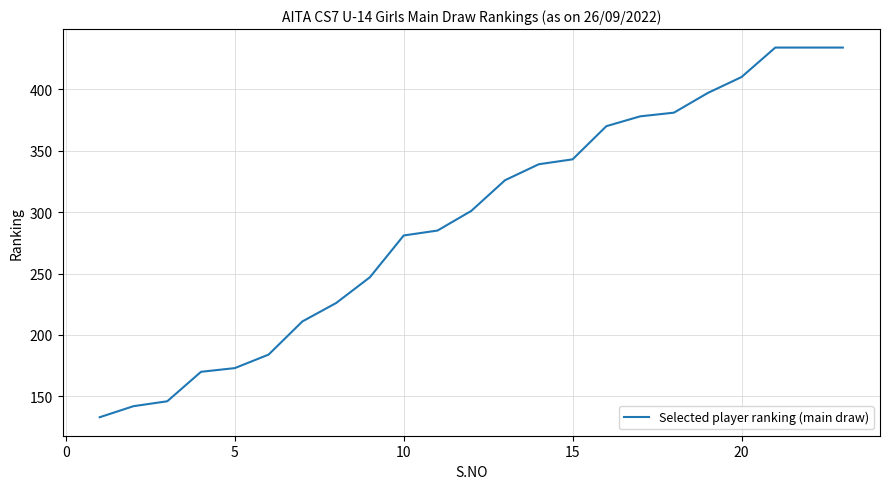

What is the maximum value shown in the chart?

434